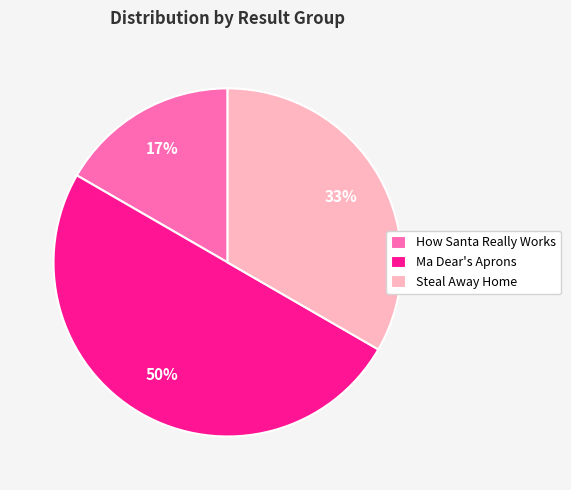

To the nearest percent, what portion does Ma Dear's Aprons represent?

50%